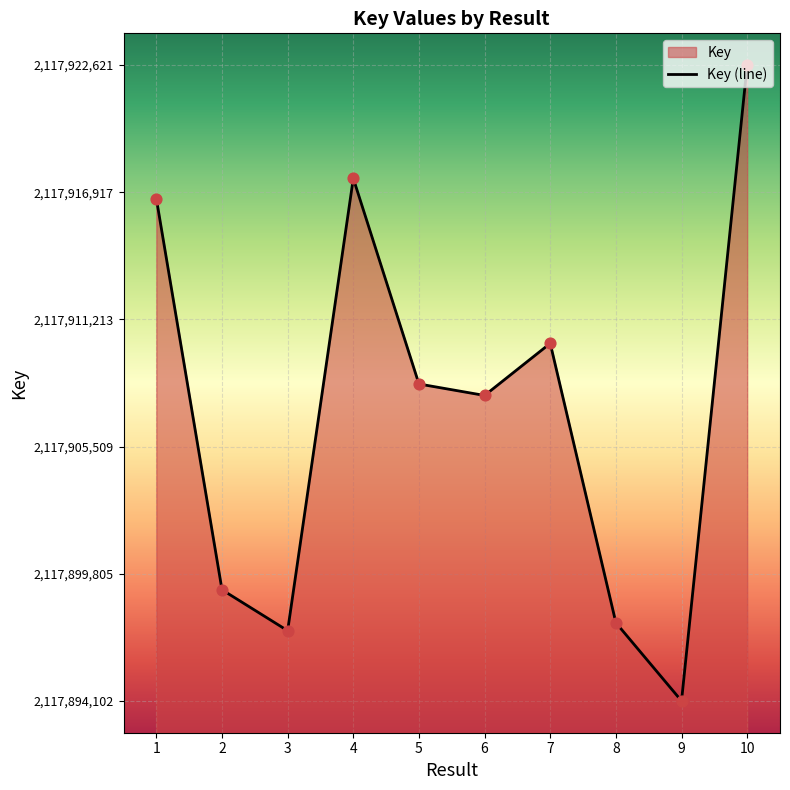

Between 1 and 4, which is larger?

4